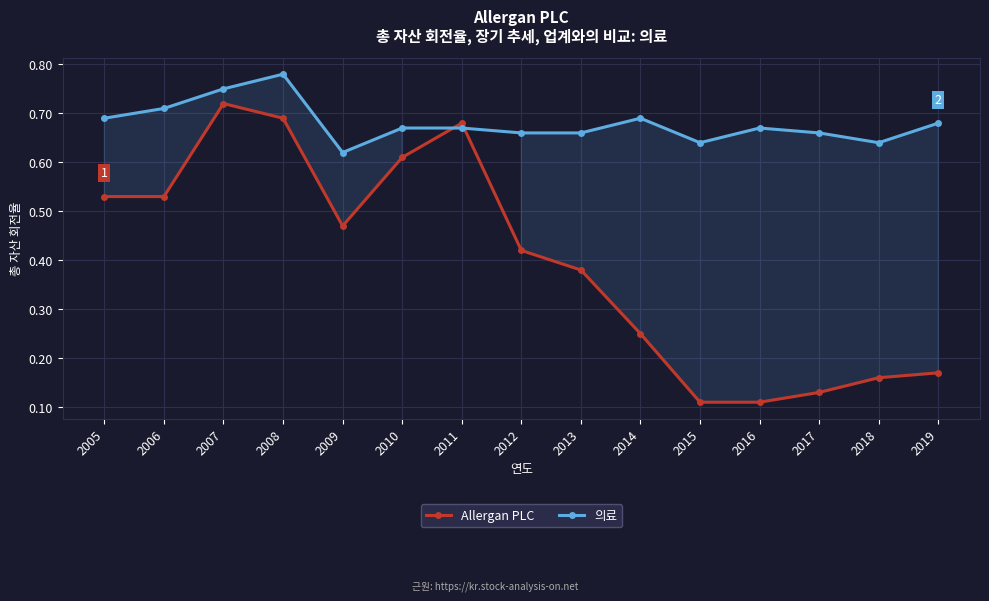

Where is 의료 nearest to the value 0?

2009